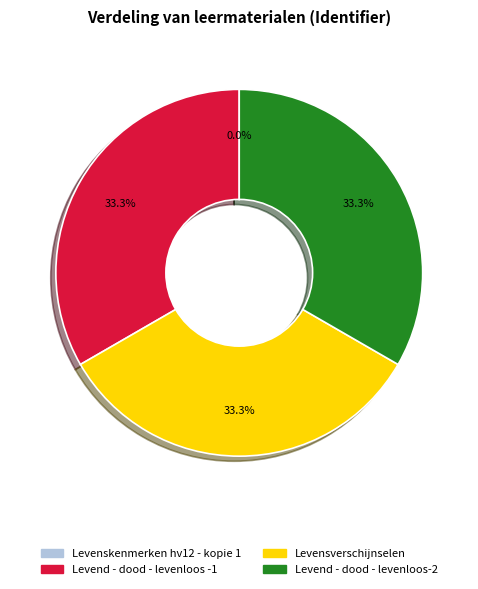

Is there any slice that represents more than half of the pie?

No